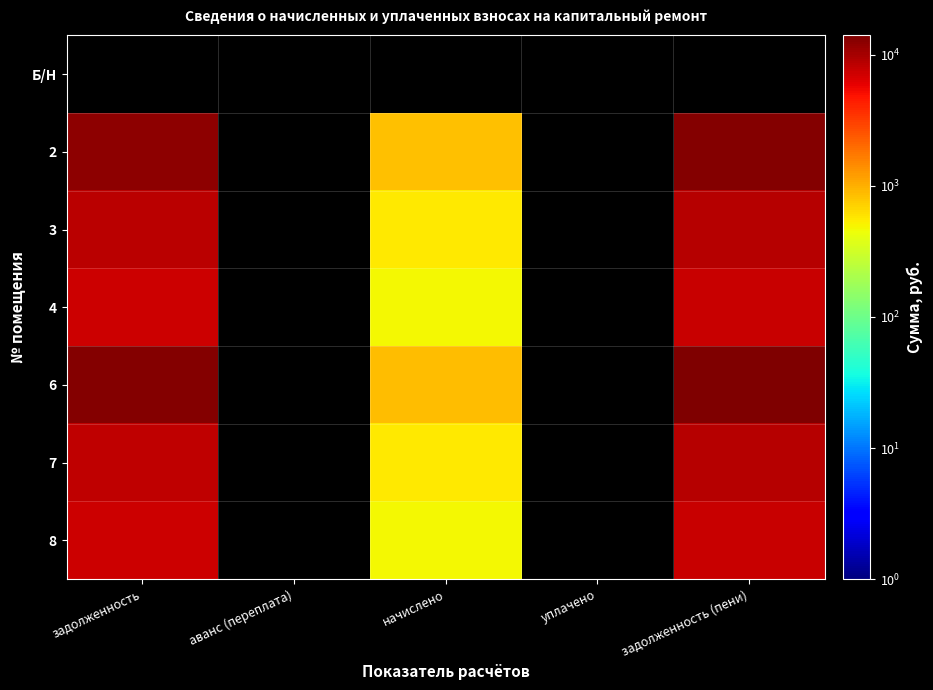

What is the smallest value displayed?

479.7